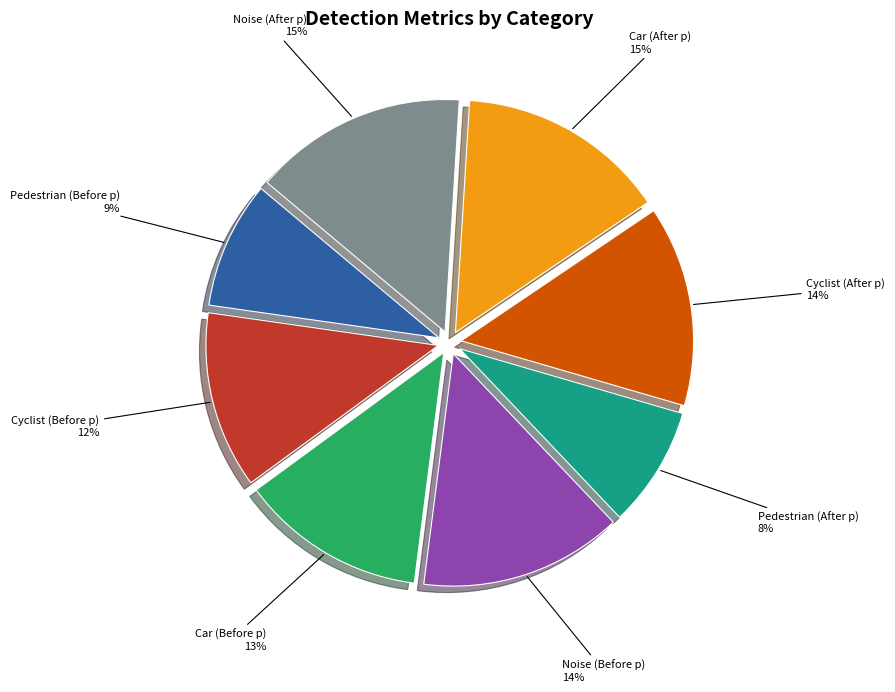

Which has a higher value, Cyclist (After p) or Noise (After p)?

Noise (After p)